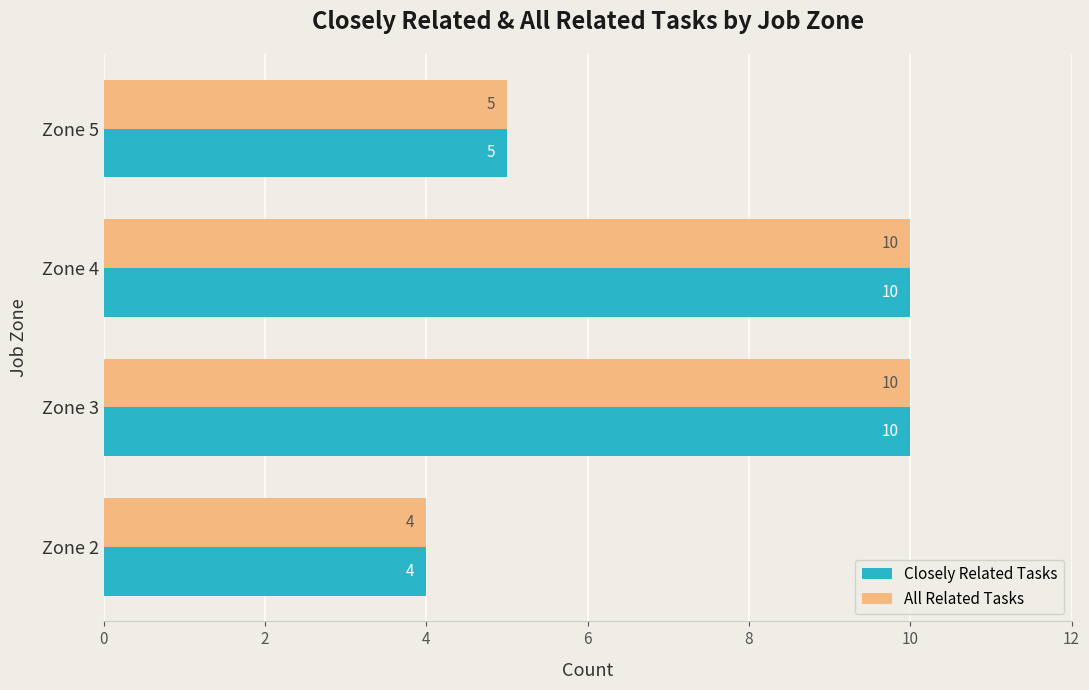

What are all the series names shown in the legend?

Closely Related Tasks, All Related Tasks